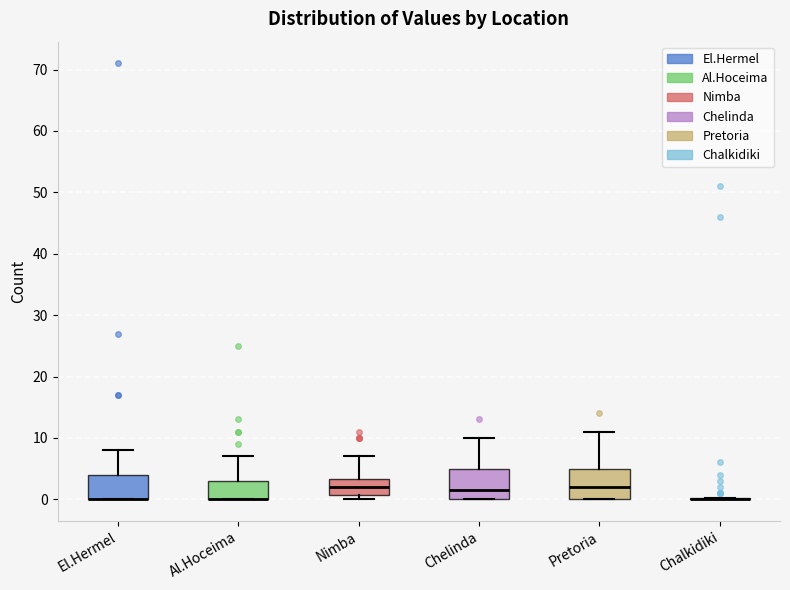

Reading left to right, read every box against the y-axis: the position of its median line, the range the box covers, and the ends of its whiskers. The values are not printed on the chart, so give them approximately, as read against the axis.

El.Hermel: median 0 (drawn on the box's lower edge), box 0 to 4, whiskers 0 to 8
Al.Hoceima: median 0 (drawn on the box's lower edge), box 0 to 3, whiskers 0 to 7
Nimba: median 2, box 1 to 3, whiskers 0 to 7
Chelinda: median 2, box 0 to 5, whiskers 0 to 10
Pretoria: median 2, box 0 to 5, whiskers 0 to 11
Chalkidiki: box collapsed to a line at 0, whiskers 0 to 0